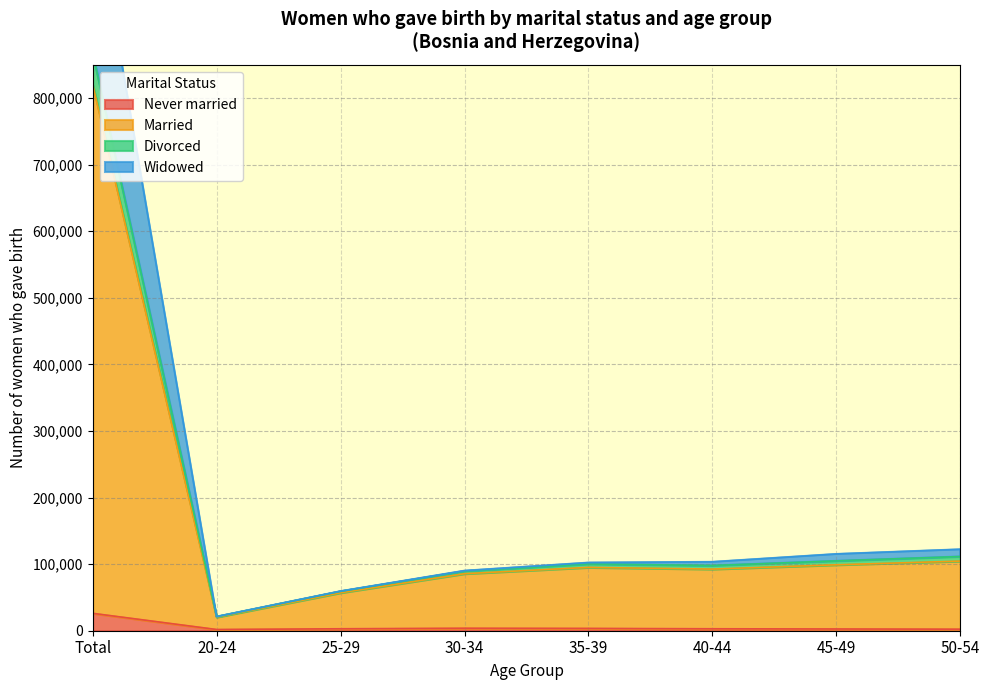

What is the highest value of the Never married series?

26141